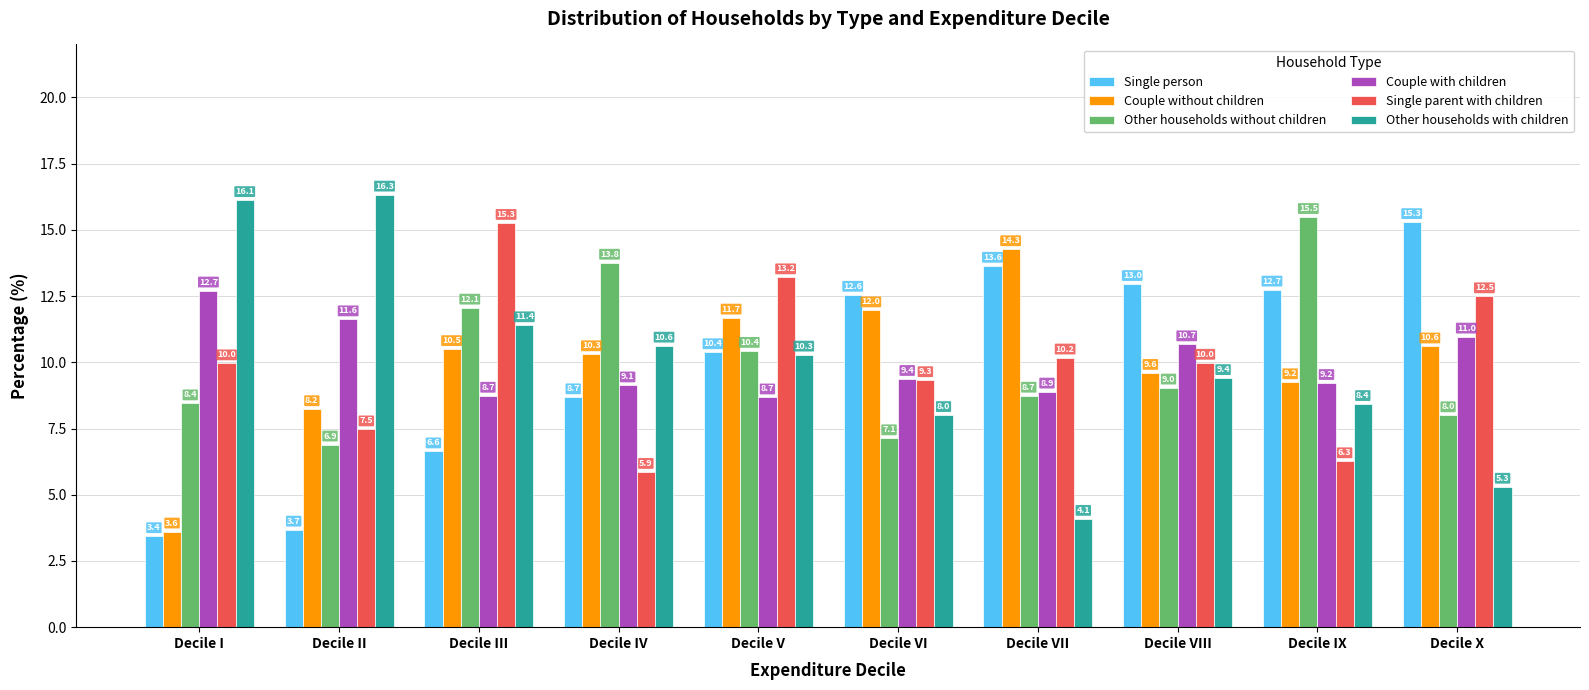

The Single person series shows 11.0 at Decile III. True or false?

False